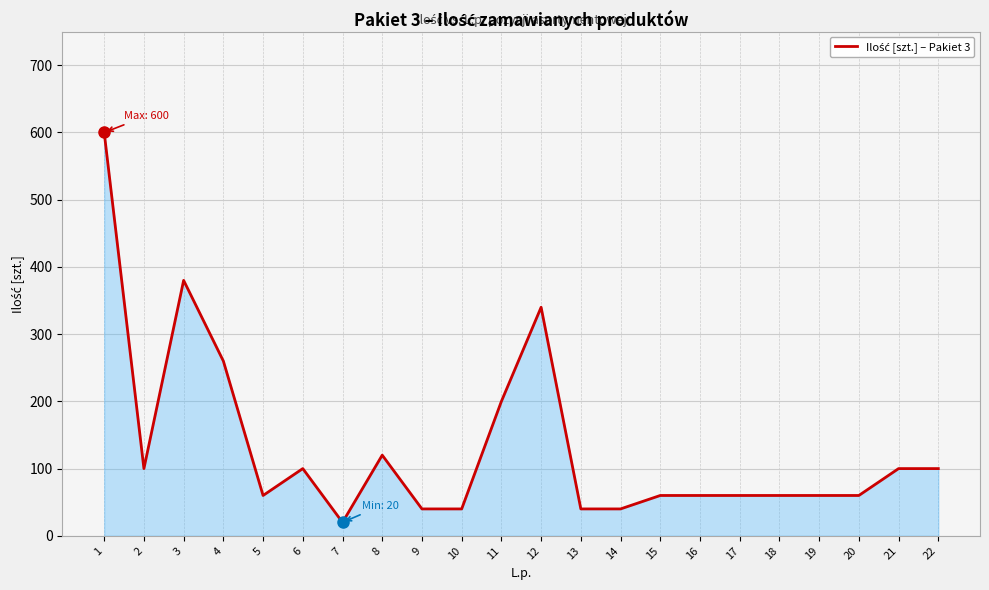

At which category does the data reach its first local peak?

3